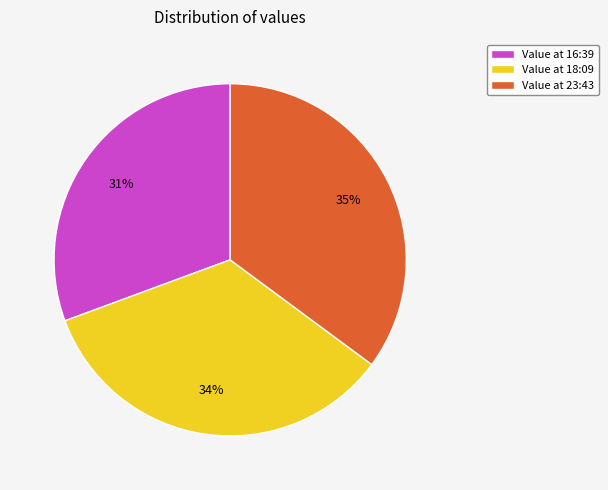

Approximately how many times larger is the value at Value at 18:09 compared to Value at 16:39?

1.1